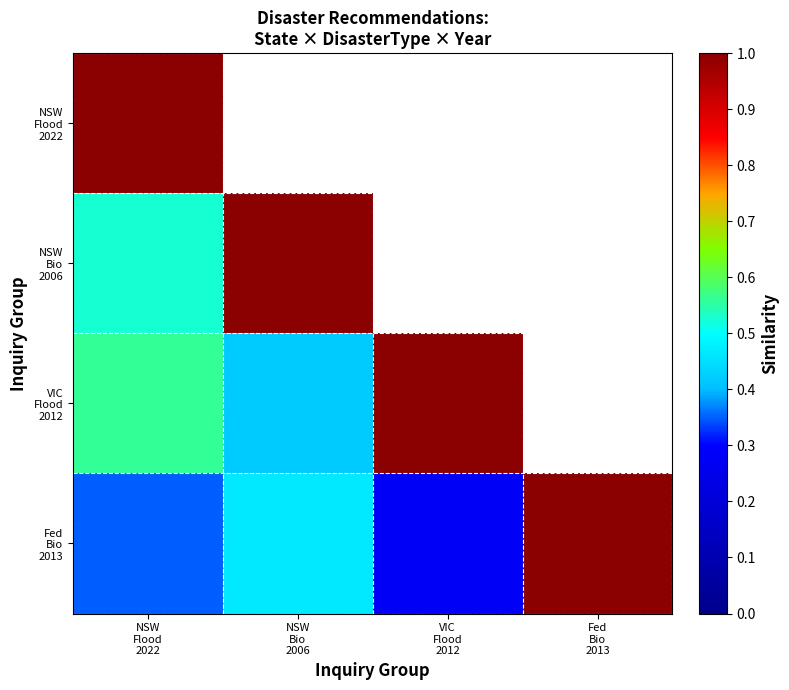

What is the sum of all Fed Bio 2013 values?

2.1